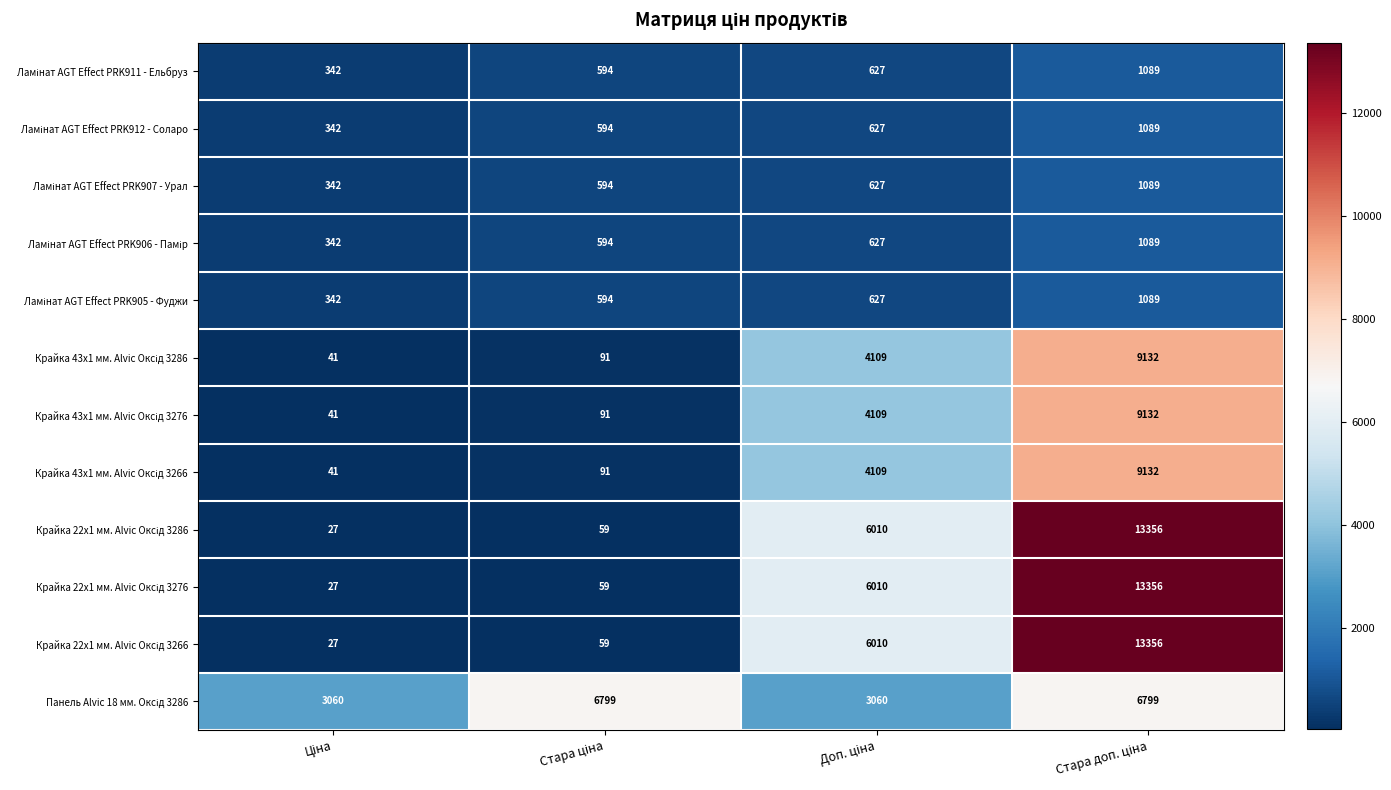

At Доп. ціна, list the series in order from smallest to largest.

Ламінат AGT Effect PRK911 - Ельбруз, Ламінат AGT Effect PRK912 - Соларо, Ламінат AGT Effect PRK907 - Урал, Ламінат AGT Effect PRK906 - Памір, Ламінат AGT Effect PRK905 - Фуджи, Панель Alvic 18 мм. Оксід 3286, Крайка 43x1 мм. Alvic Оксід 3286, Крайка 43x1 мм. Alvic Оксід 3276, Крайка 43x1 мм. Alvic Оксід 3266, Крайка 22x1 мм. Alvic Оксід 3286, Крайка 22x1 мм. Alvic Оксід 3276, Крайка 22x1 мм. Alvic Оксід 3266